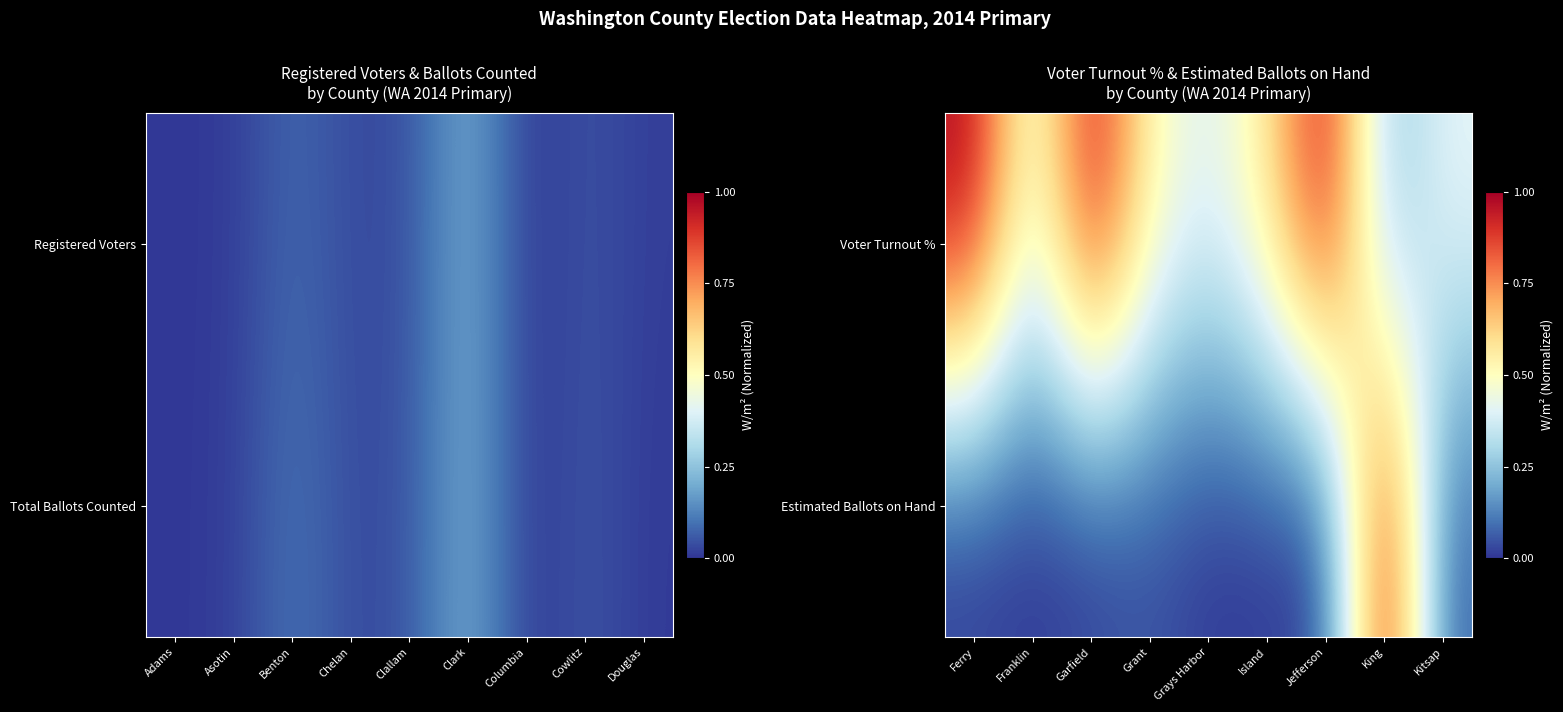

At Grant, list the series in order from largest to smallest.

Voter Turnout %, Estimated Ballots on Hand